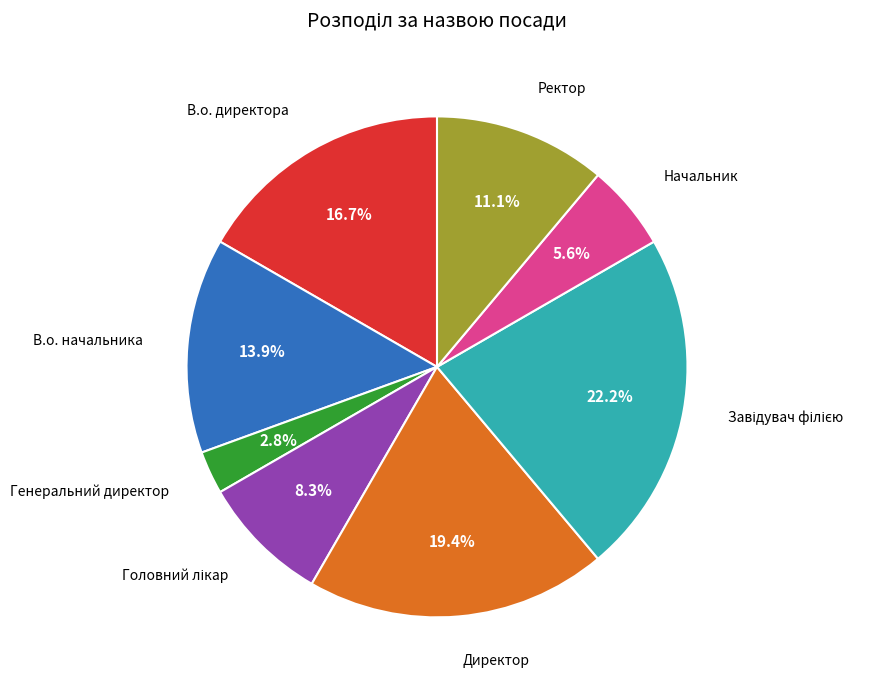

What is the ratio of the value at Директор to the value at В.о. директора?

1.2